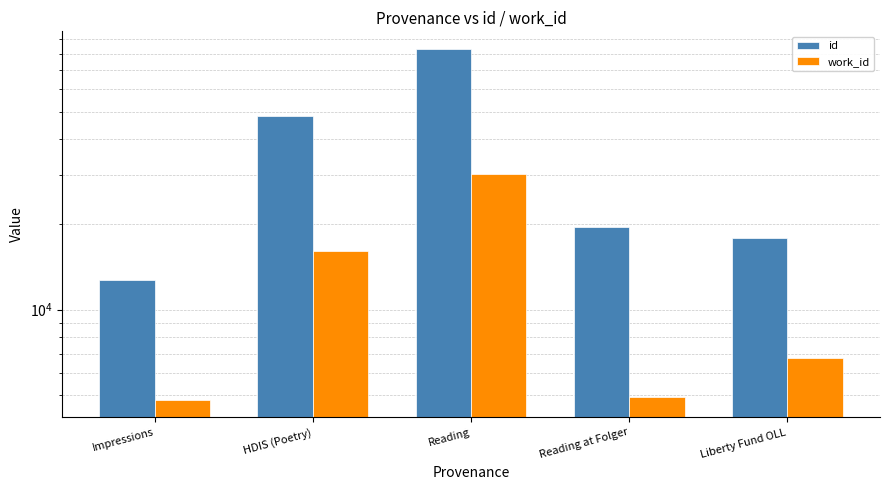

Which category has the lowest value across all series?

Impressions